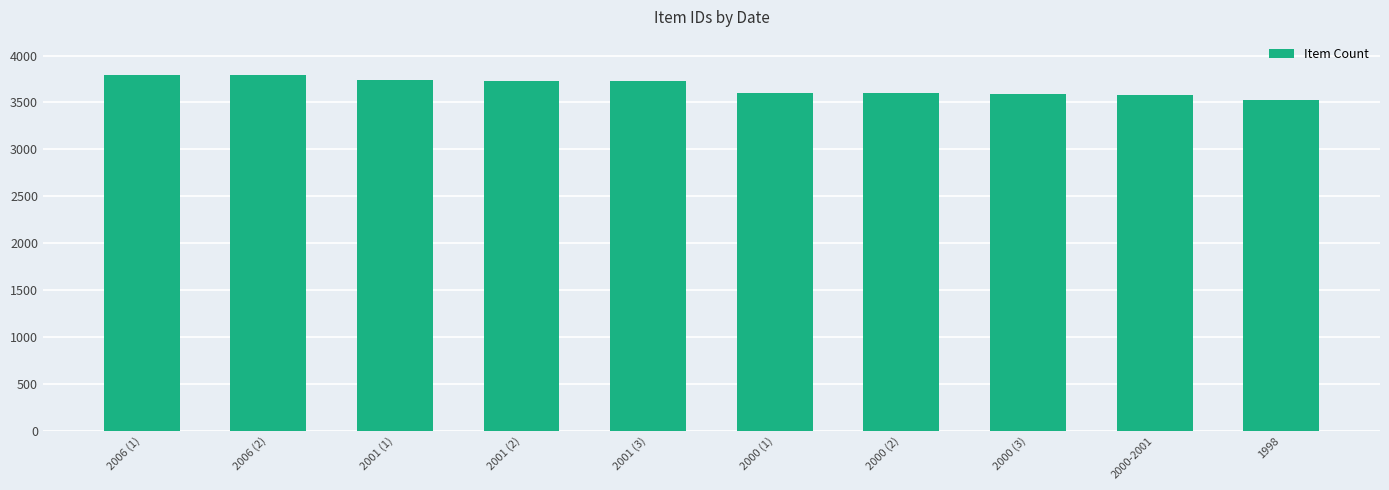

What is the value of the 8th bar from the left?

3587